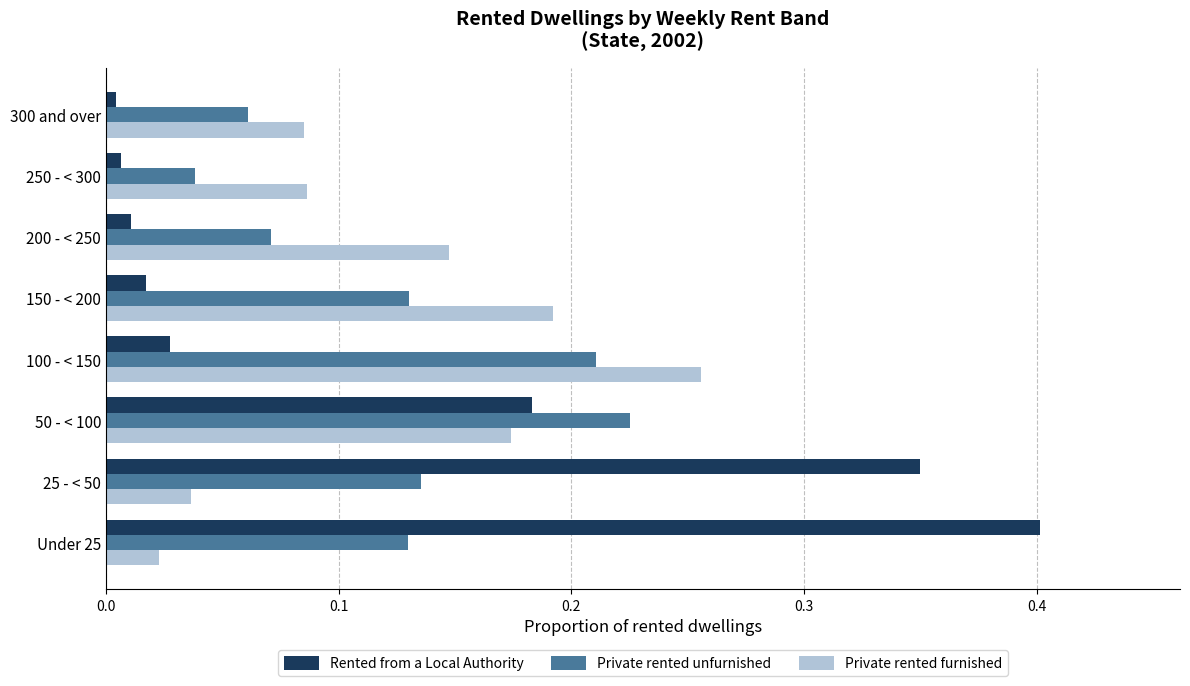

Which series changed the most between 25 - < 50 and 100 - < 150?

Rented from a Local Authority